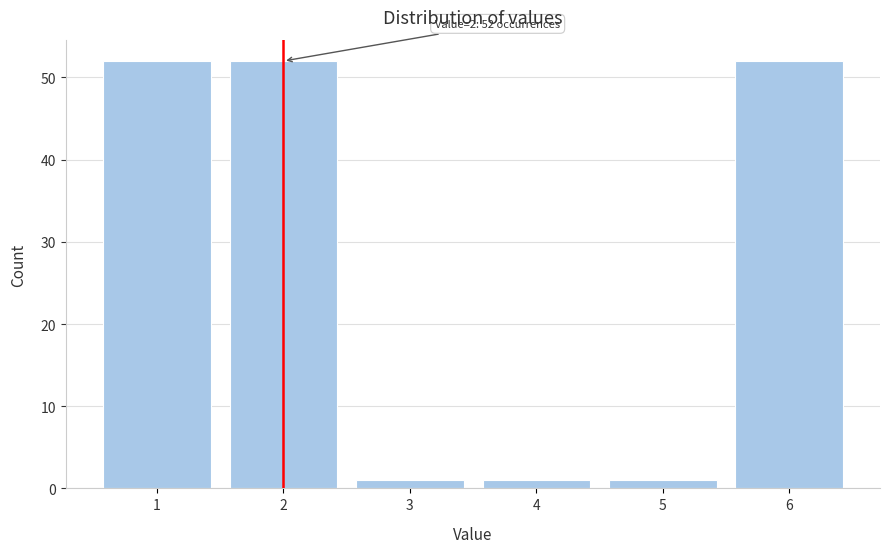

Reading left to right, transcribe all the data shown in this chart.

1=52	2=52	3=1	4=1	5=1	6=52